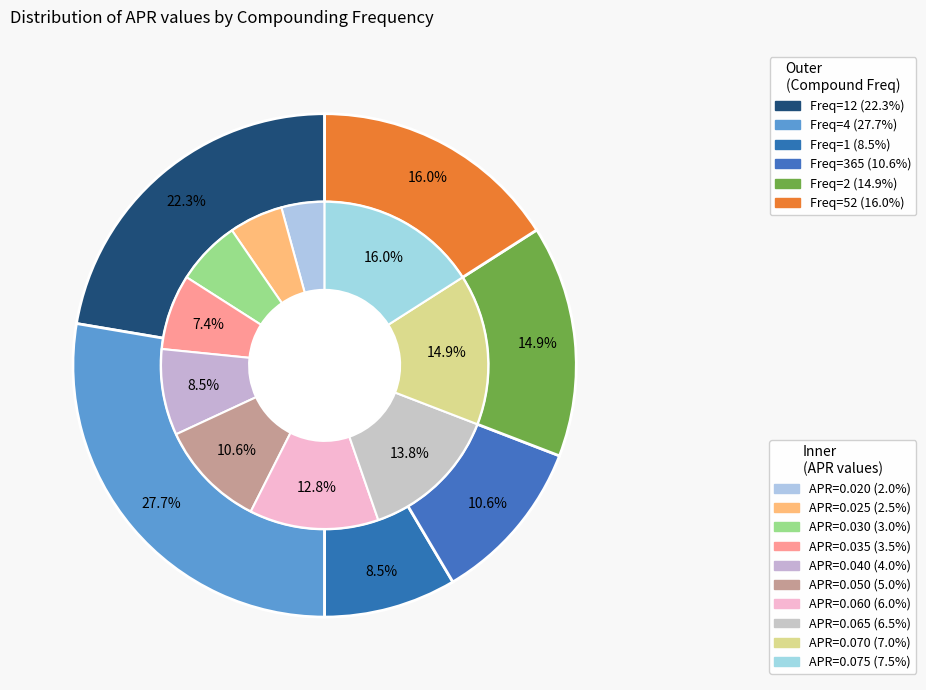

What percentage is NOT represented by 2?

85.1%